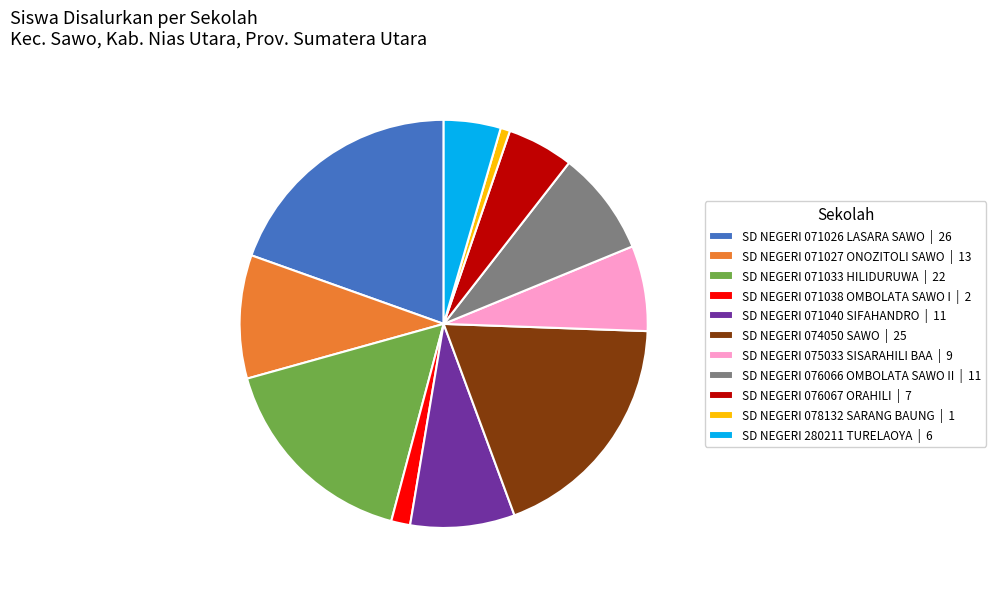

Do SD NEGERI 076066 OMBOLATA SAWO II and SD NEGERI 071033 HILIDURUWA together represent more than half of the pie?

No